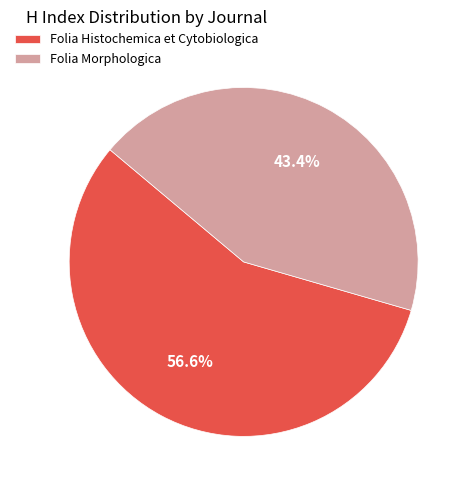

How many slices are in this pie chart?

2